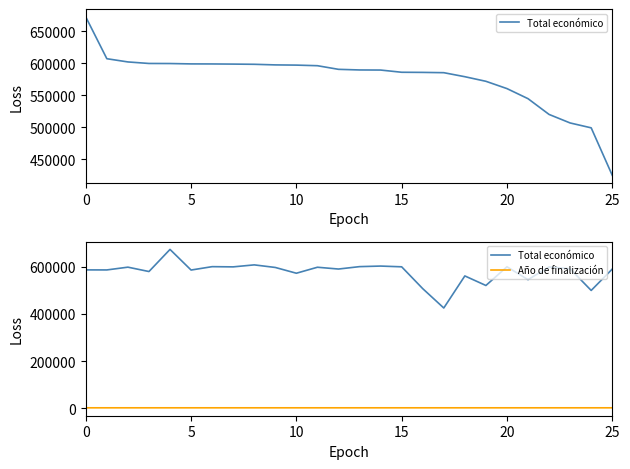

What is the sum of all Año de finalización values?

52699.0